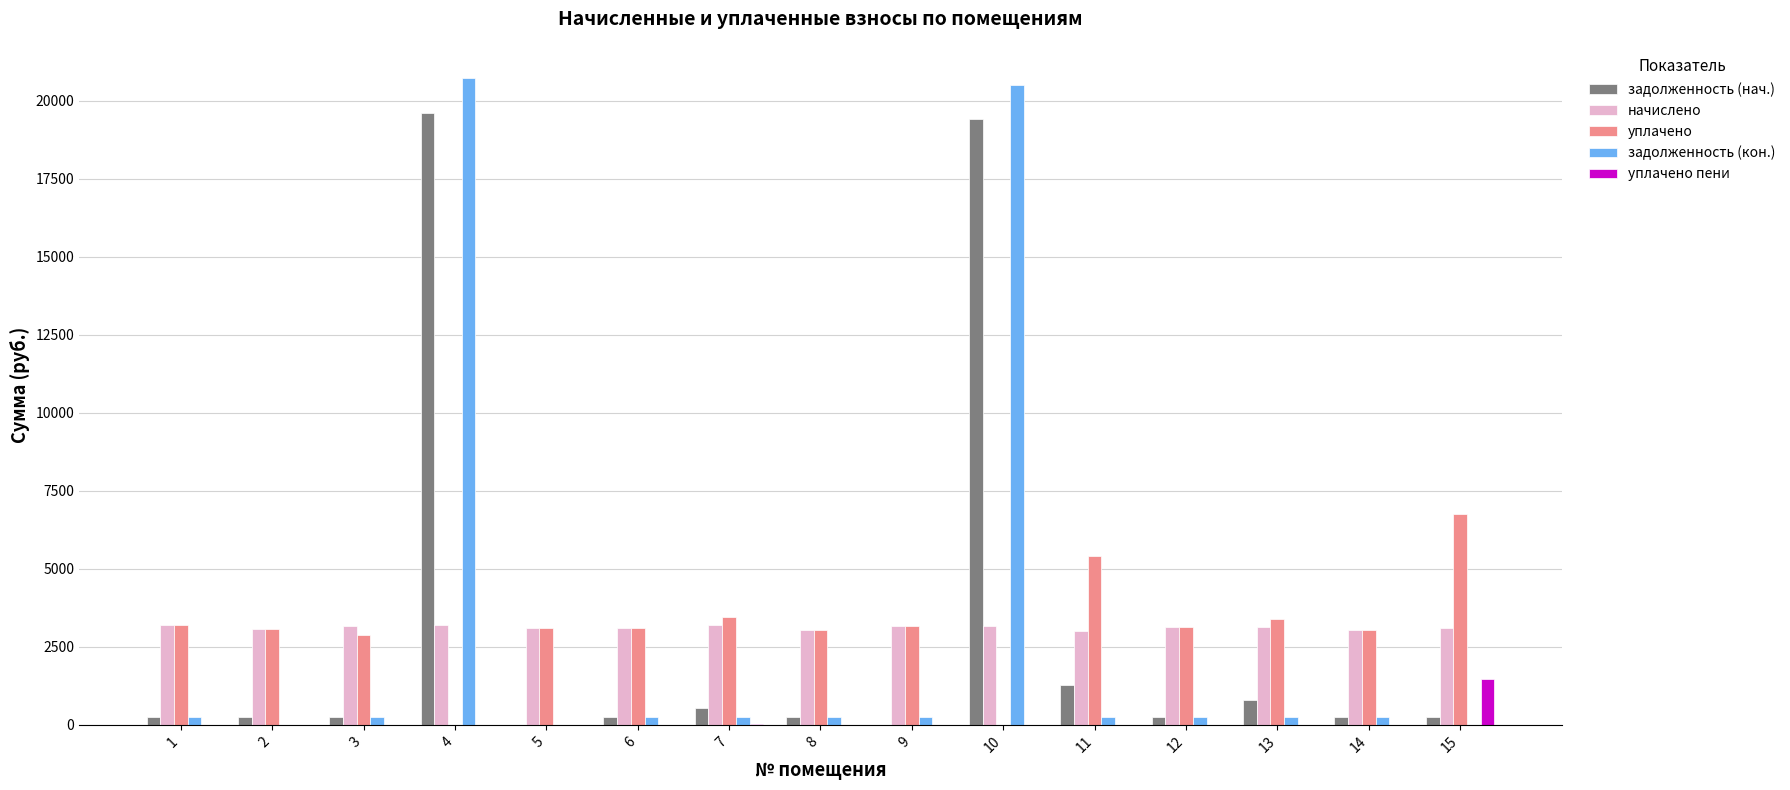

Count the number of data series in this chart.

5